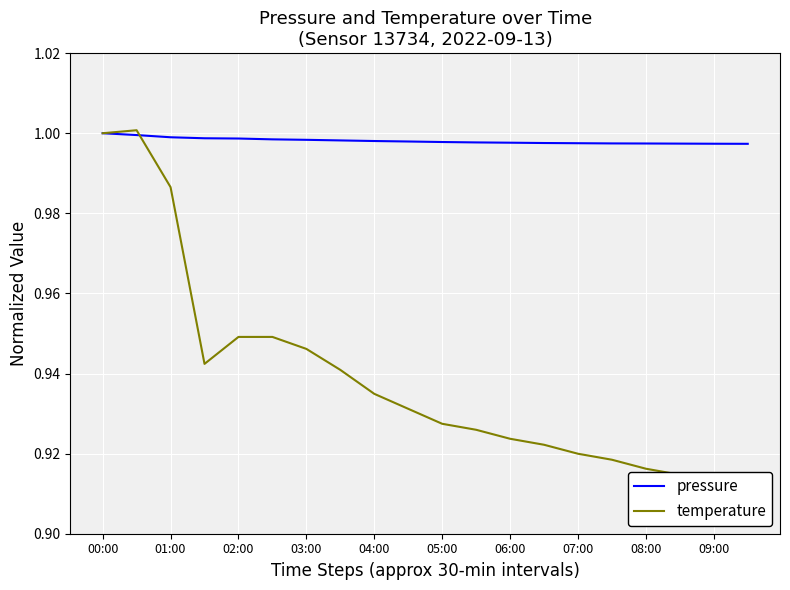

In temperature, how many points are higher than both neighbors (excluding endpoints)?

1